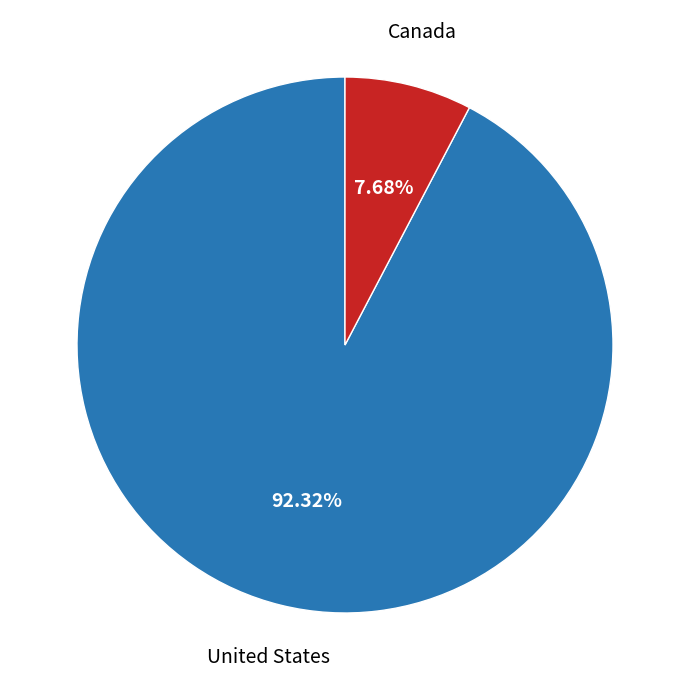

Is there a majority slice in this chart?

Yes